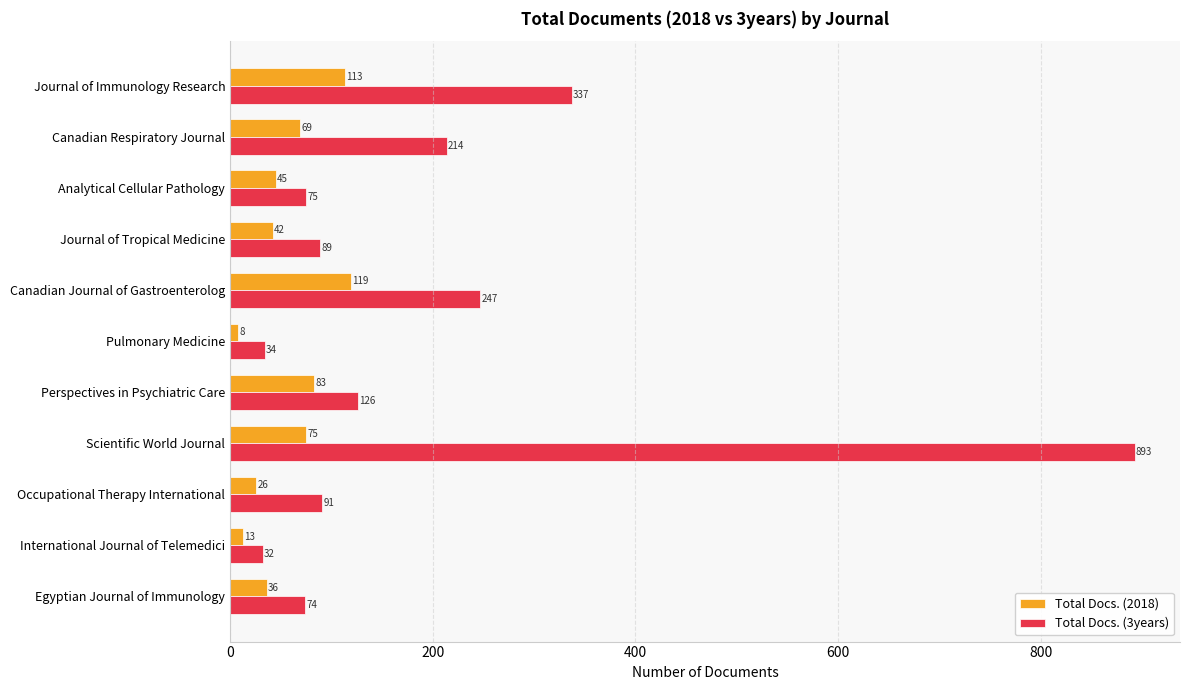

Which series has the largest range (max minus min)?

Total Docs. (3years)